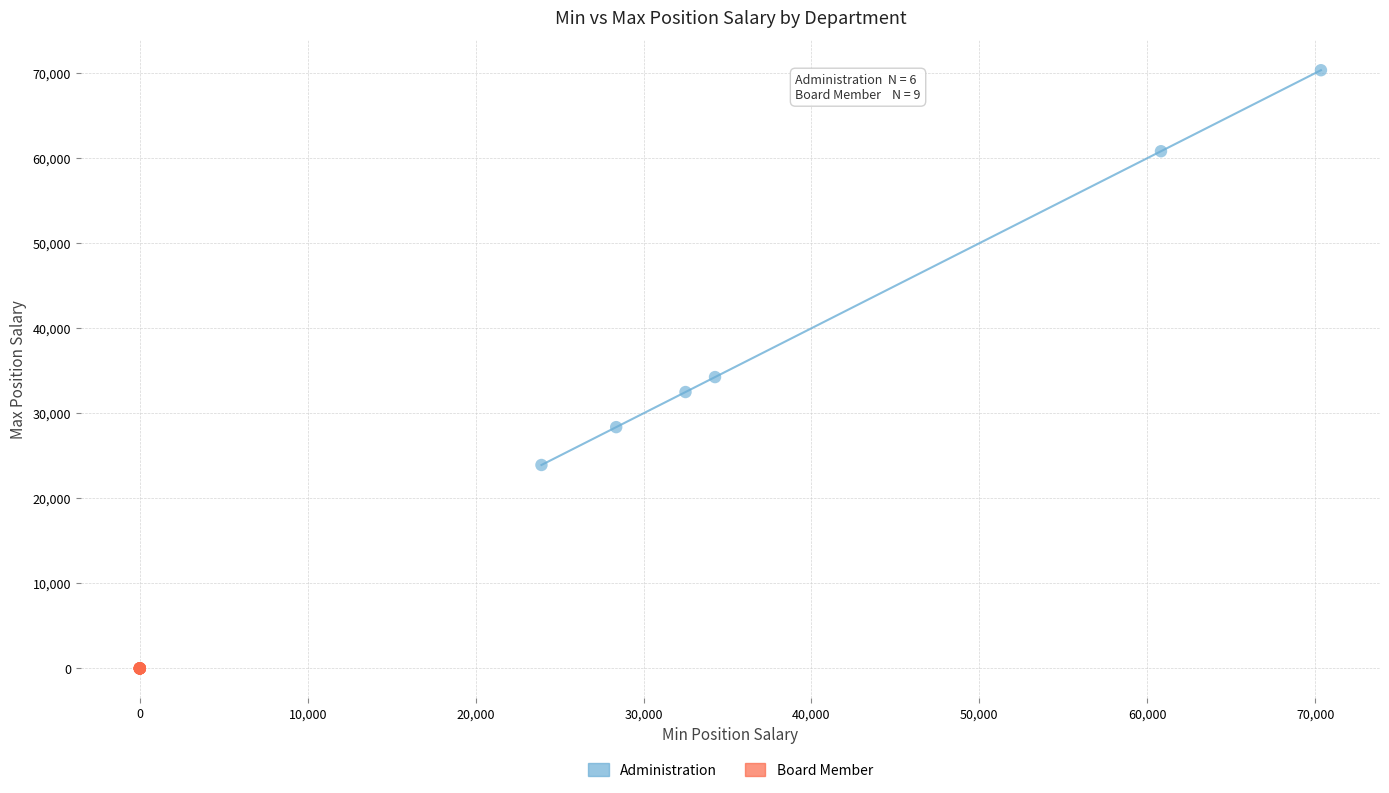

Which series reaches the maximum Y coordinate?

Administration